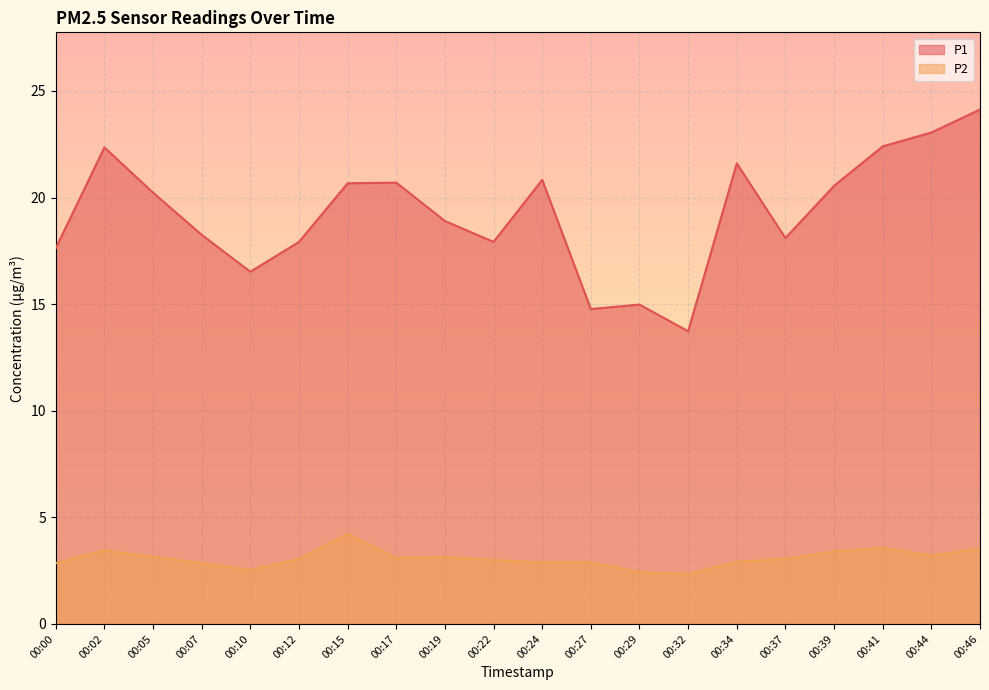

What is the difference between the maximum and minimum values in the P1 series?

10.4